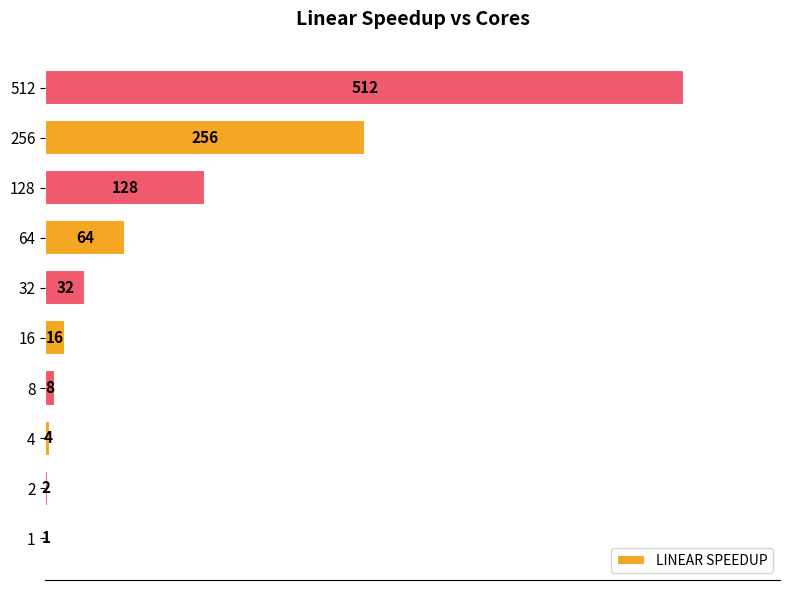

At which category does the chart reach its peak across all series?

512